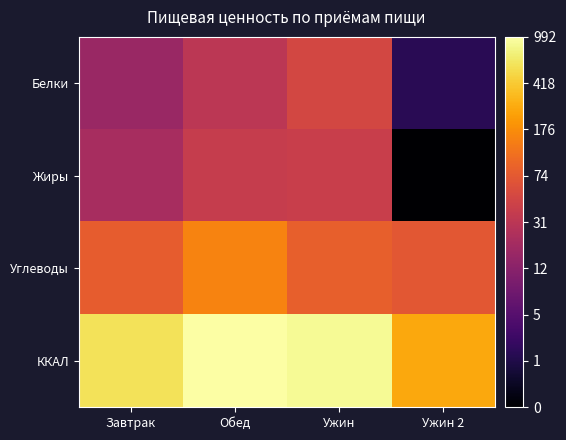

What is the maximum value shown in the chart?

6.9